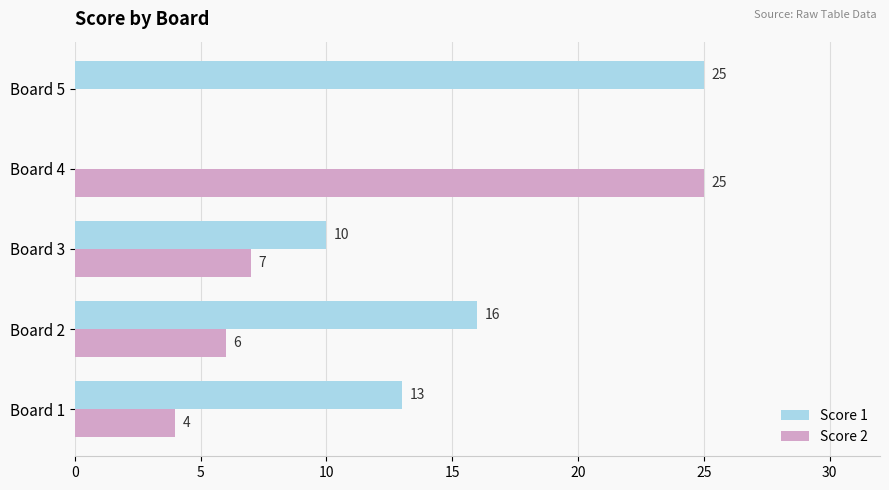

The Score 2 series shows -14 at Board 5. True or false?

False